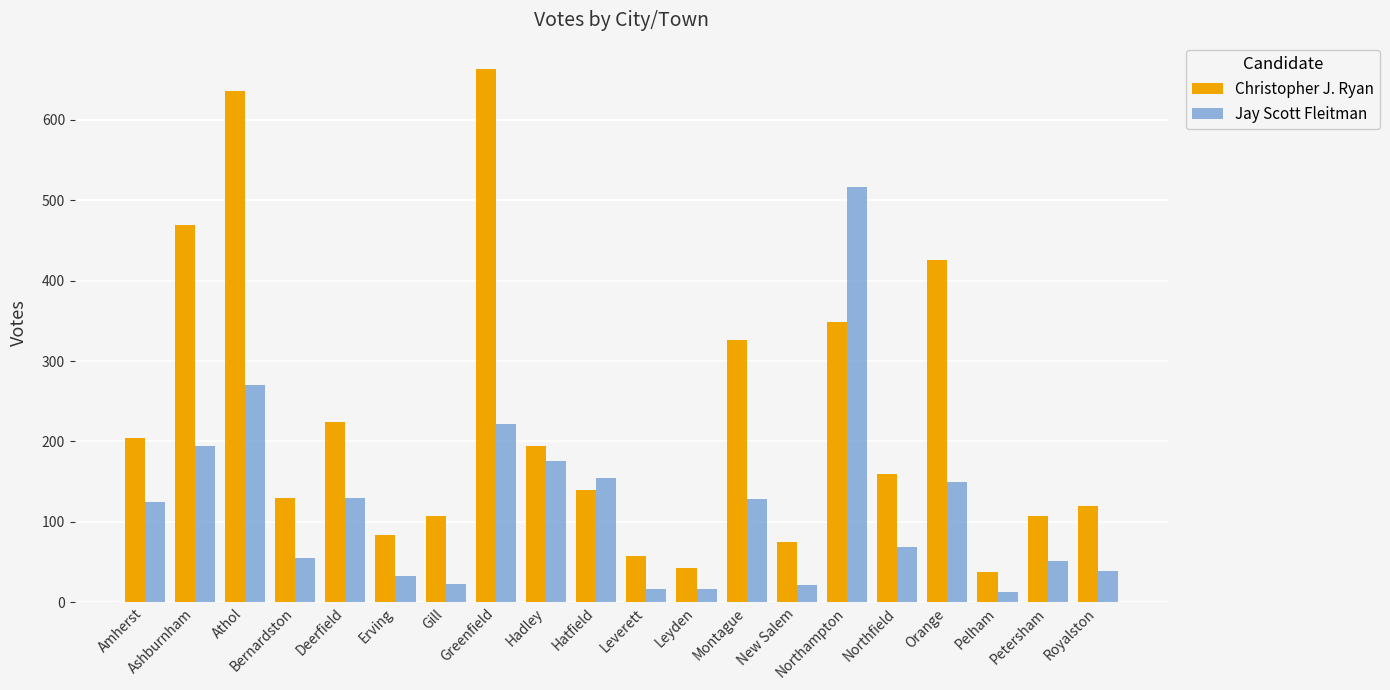

Is the value of Jay Scott Fleitman at Montague greater than the value of Christopher J. Ryan at Leverett?

Yes